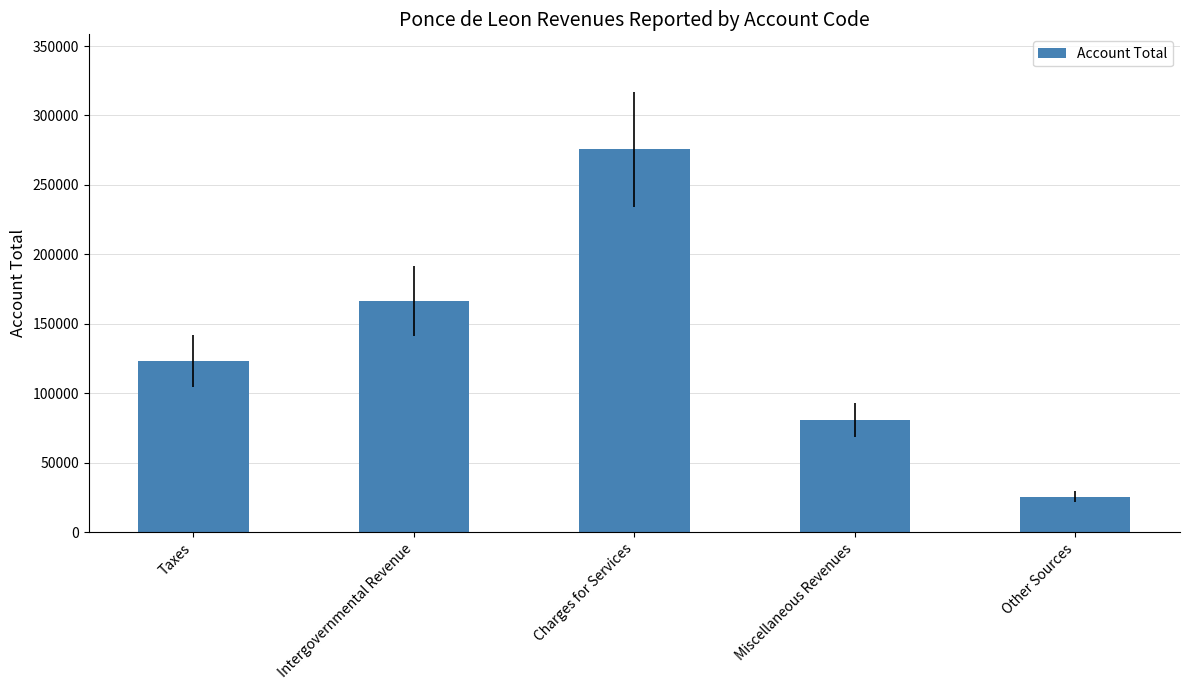

What is the value of the 5th bar from the left?

25529